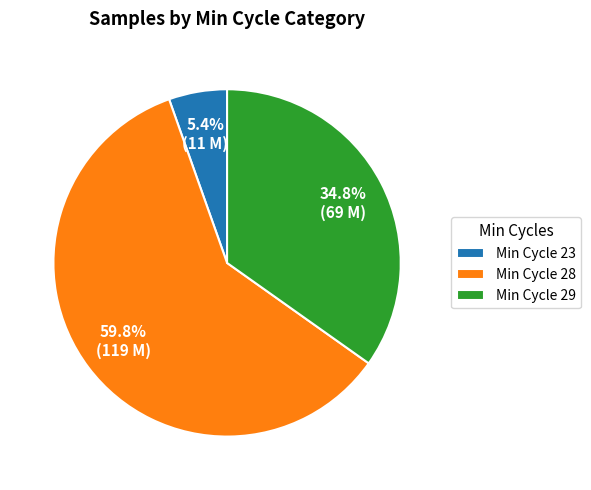

What percentage is NOT represented by Min Cycle 28?

40.2%